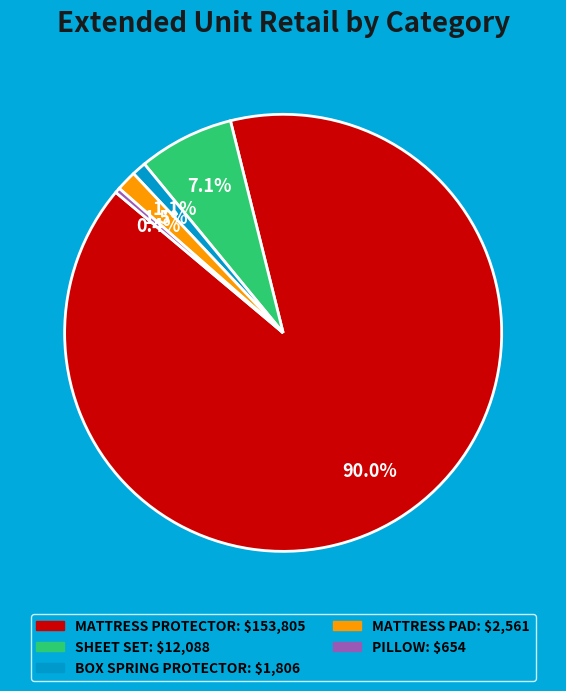

Is there any slice that represents more than half of the pie?

Yes